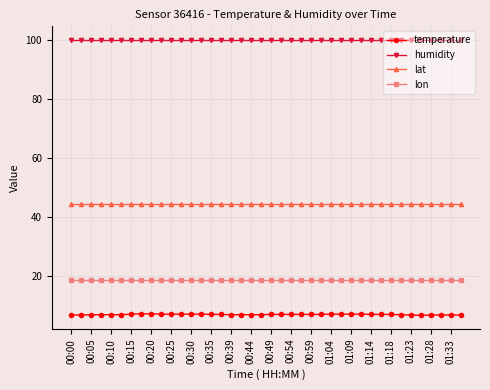

Which series has the largest range (max minus min)?

temperature